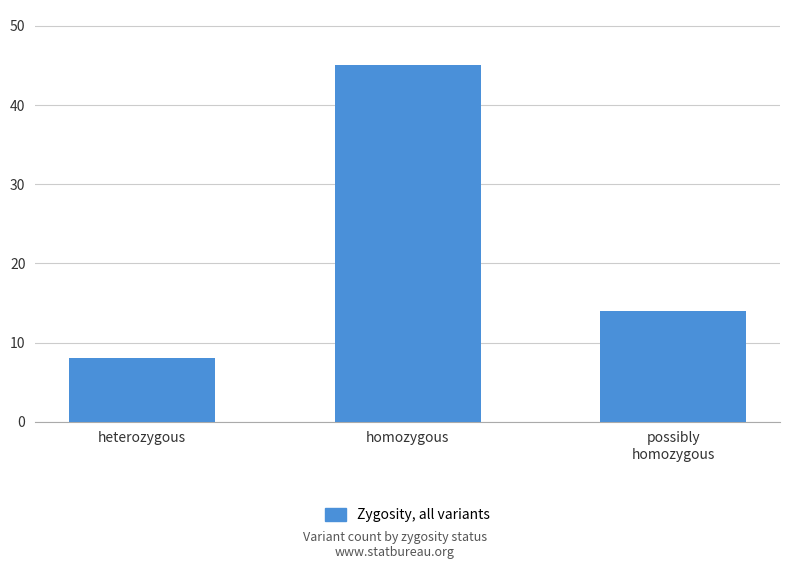

The value at possibly
homozygous is 14. True or false?

True